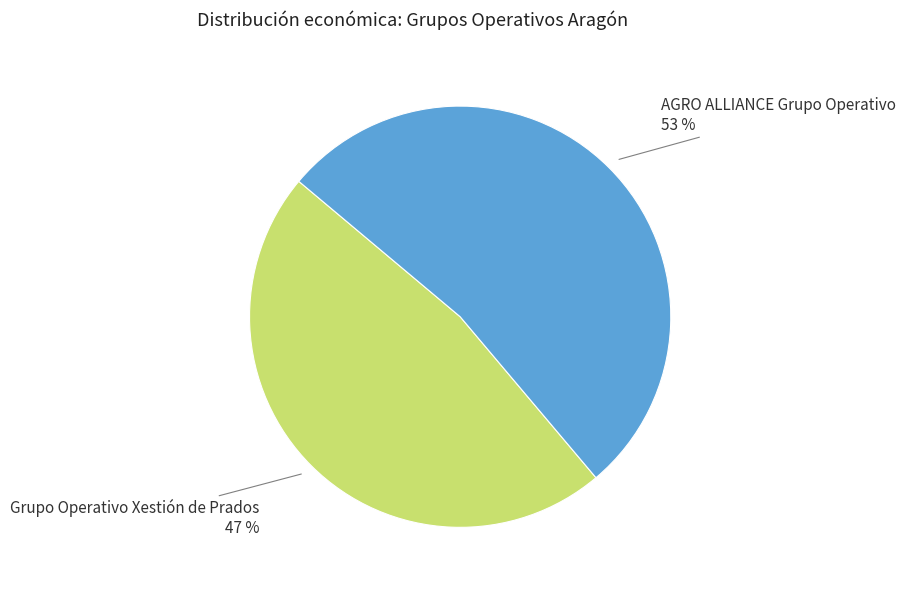

Is there a majority slice in this chart?

Yes